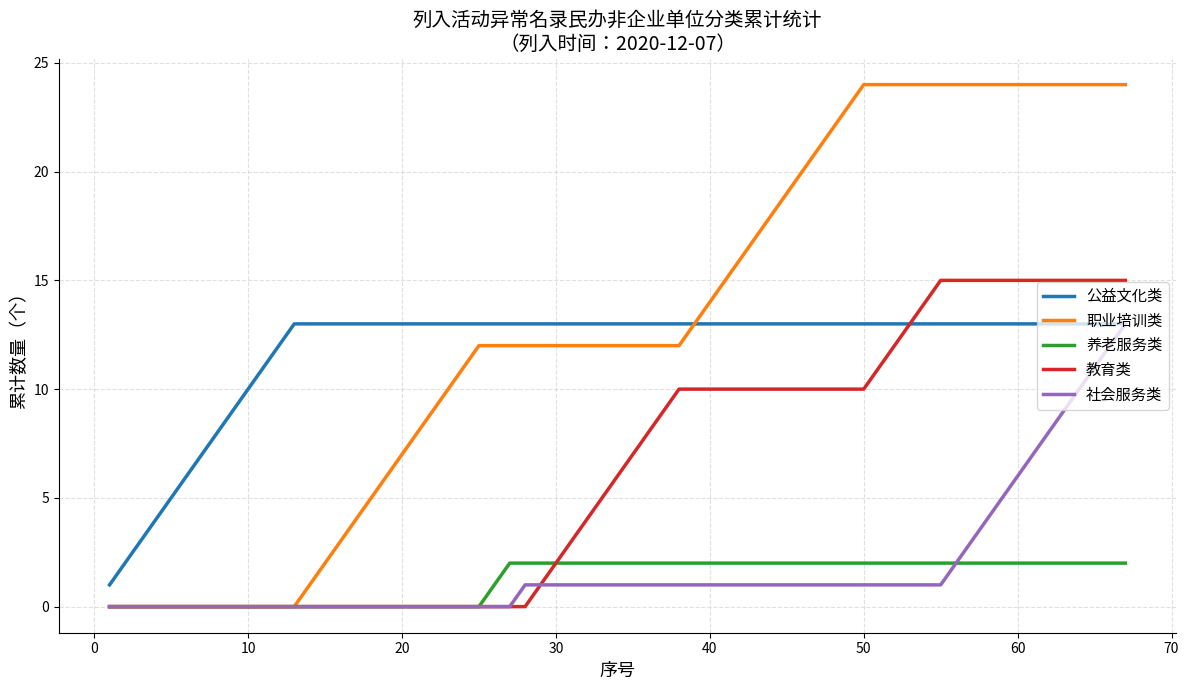

Which series has the largest range (max minus min)?

职业培训类